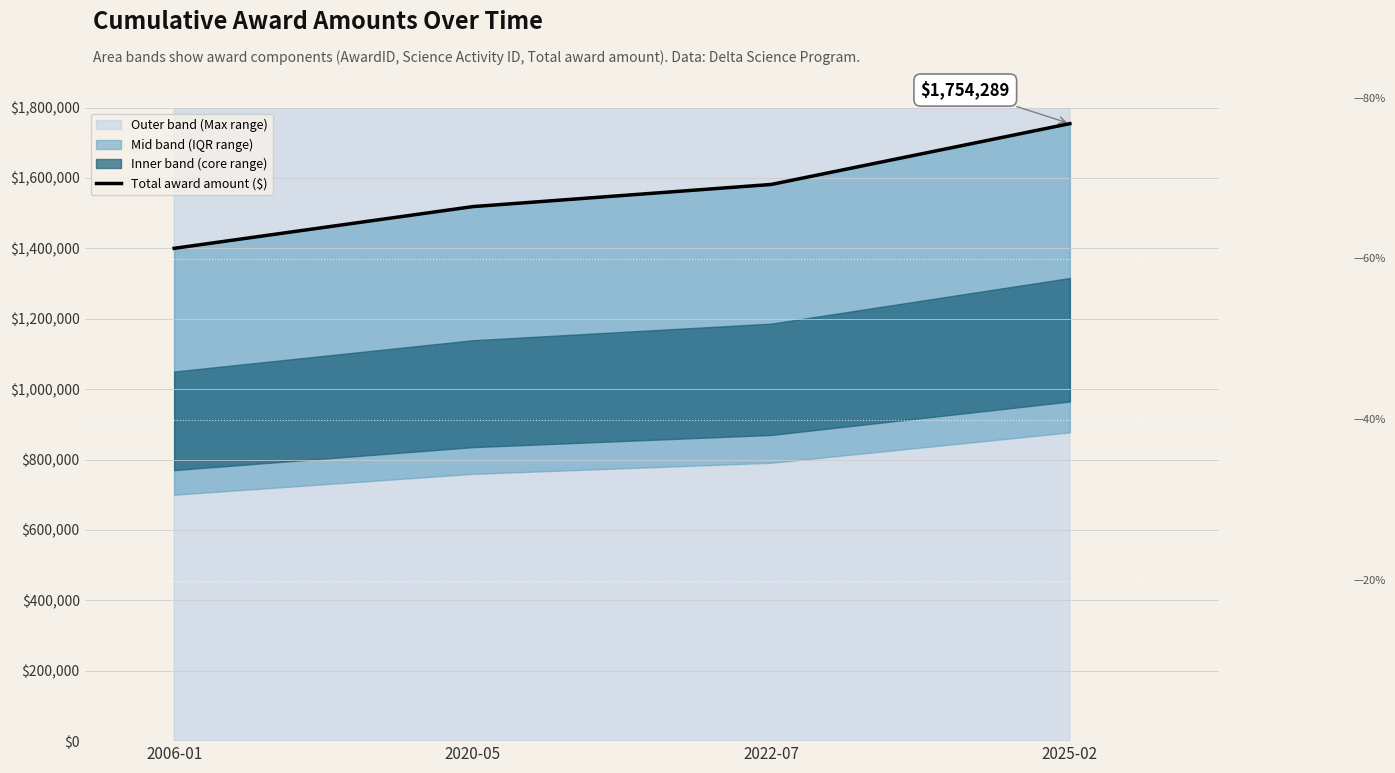

How many data points are above 1581502?

1